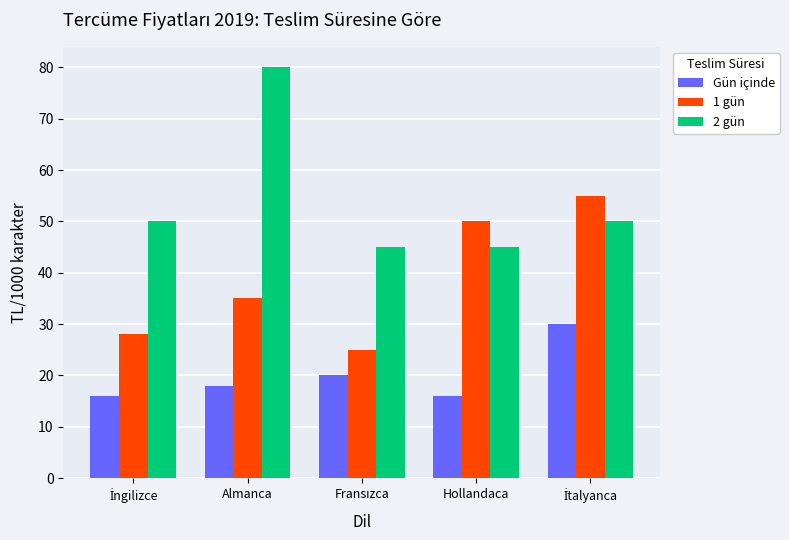

Which series has the largest total across all categories?

2 gün